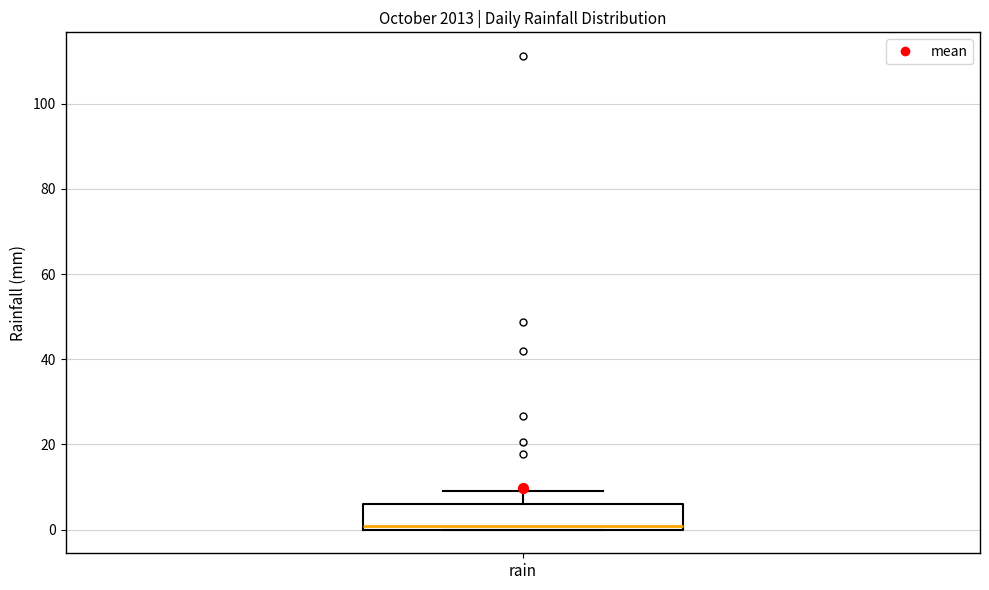

Where does the upper whisker of the box for rain end on the y-axis? The values are not printed on the chart, so give them approximately, as read against the axis.

10